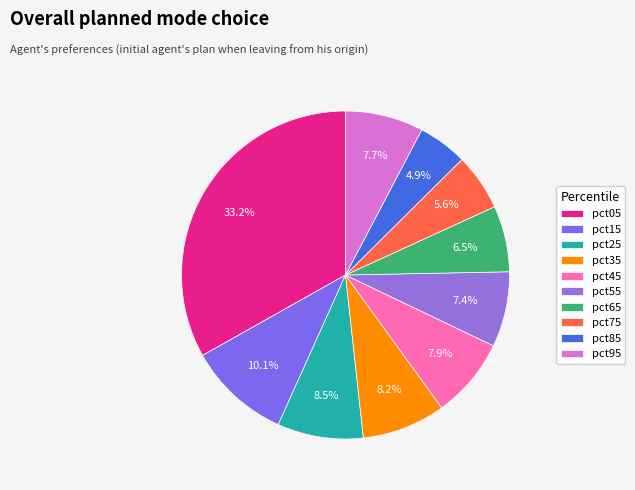

Count the number of slices in the pie.

10